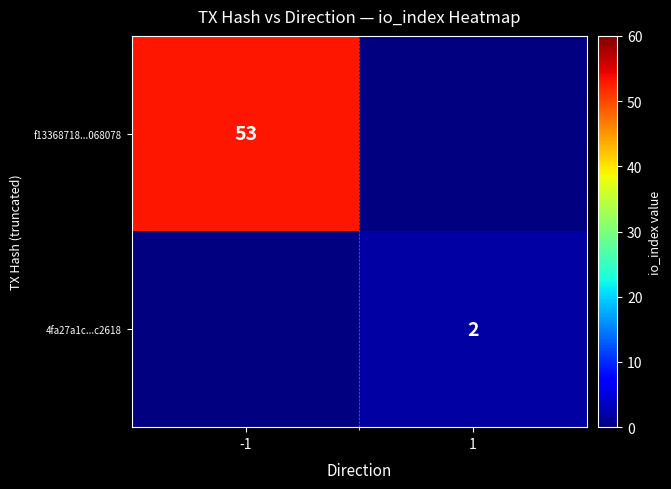

At which category does the chart reach its peak across all series?

-1